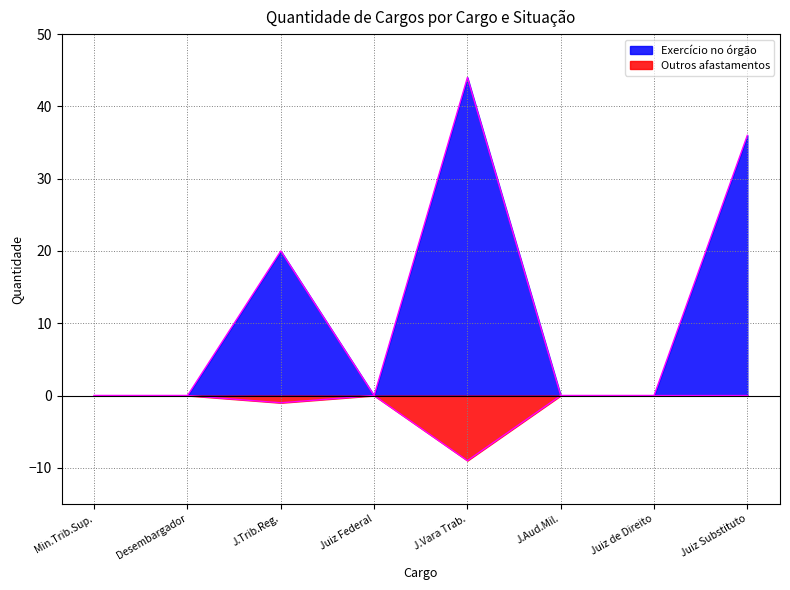

True or false: Exercício no órgão and Outros afastamentos intersect in this chart.

False